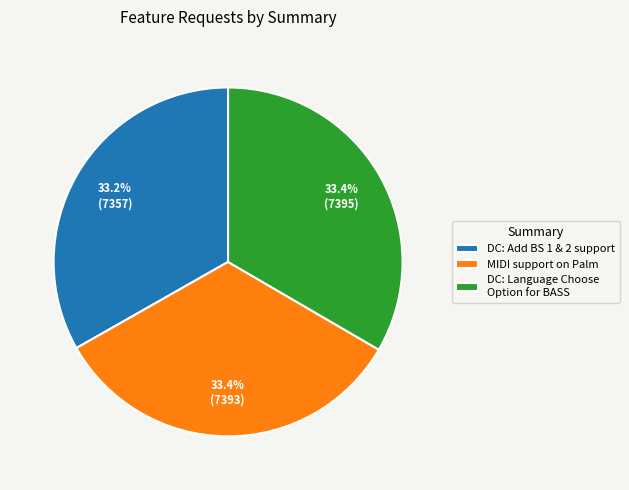

What percentage is the DC: Add BS 1 & 2 support slice, to the nearest percent?

33%